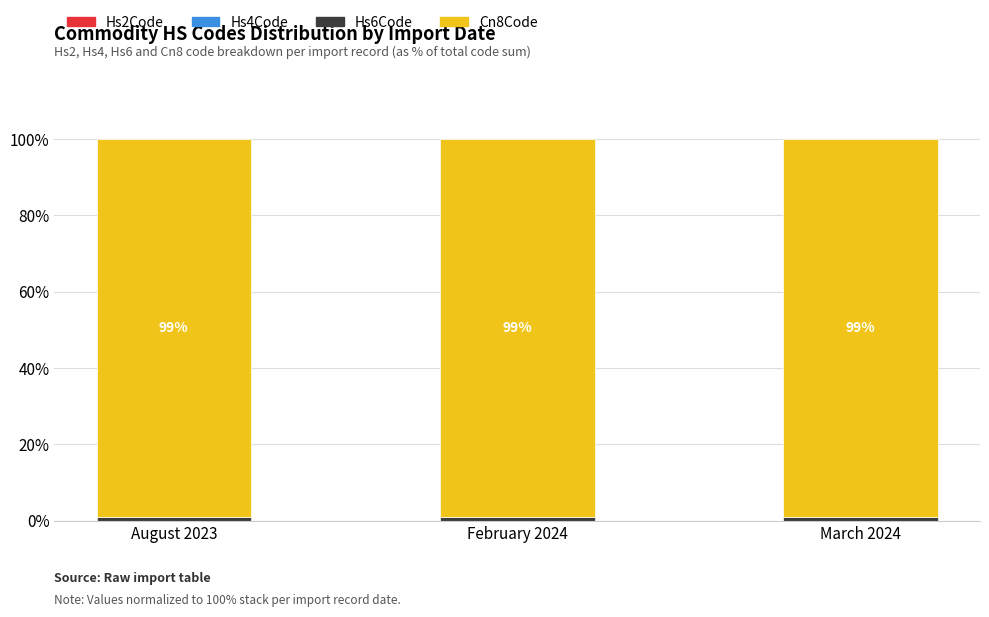

Are the bars horizontal?

No